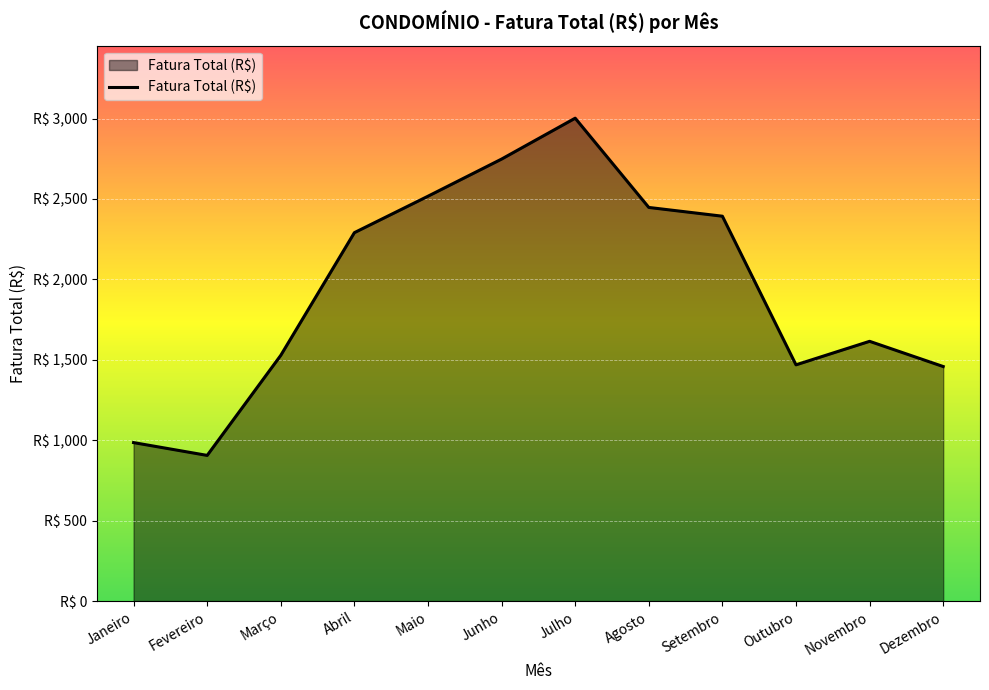

Which category has the lowest value across all series?

Fevereiro